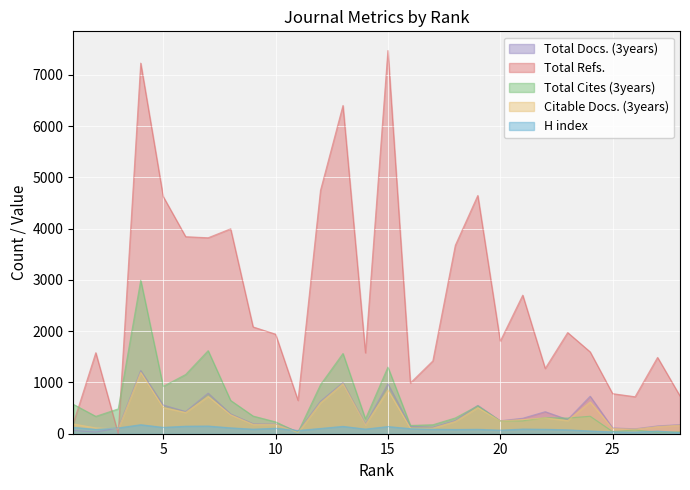

At which category is the sum across all series the highest?

4